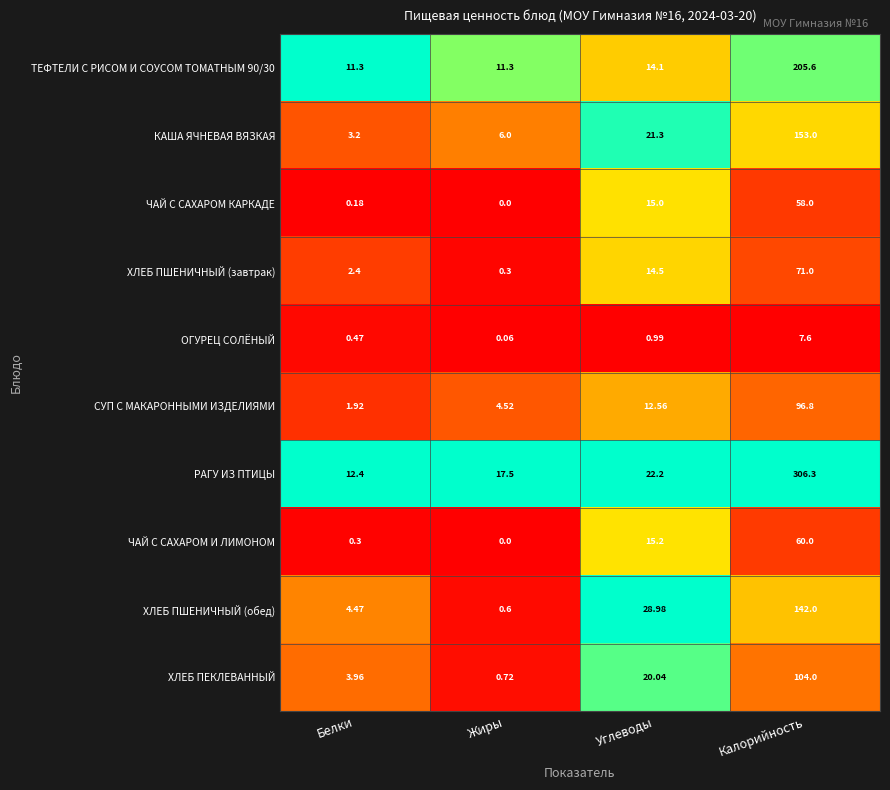

Between Жиры and Углеводы, which series saw the biggest shift?

ХЛЕБ ПШЕНИЧНЫЙ (обед)